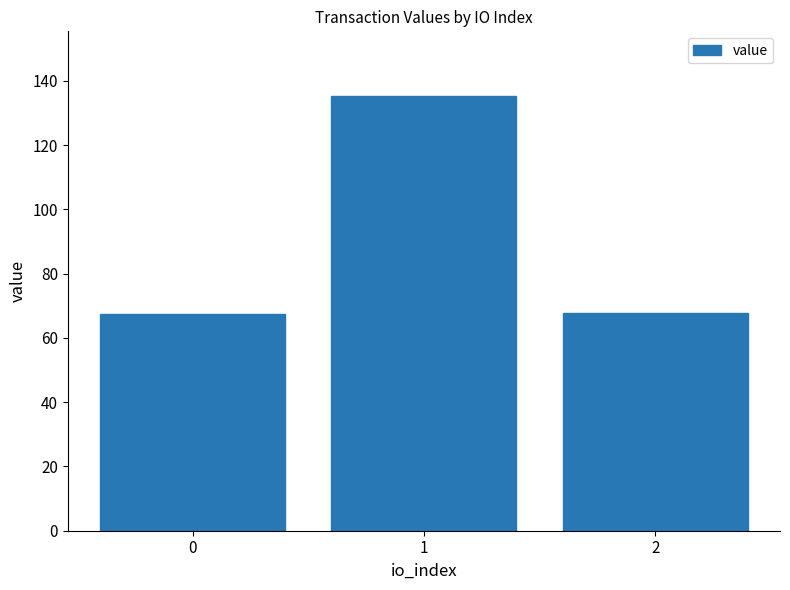

Are the bars horizontal?

No